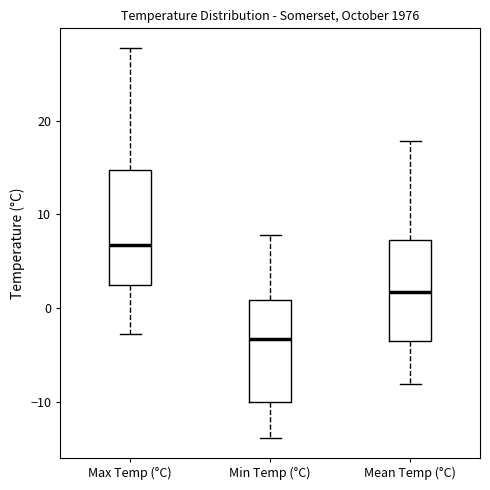

Reading left to right, transcribe this box plot: for each box, give where its median line is, the range the box spans, and where its two whiskers end, as read against the y-axis. The values are not printed on the chart, so give them approximately, as read against the axis.

Max Temp (°C): median 7, box 3 to 15, whiskers -3 to 28
Min Temp (°C): median -3, box -10 to 1, whiskers -14 to 8
Mean Temp (°C): median 2, box -3 to 7, whiskers -8 to 18